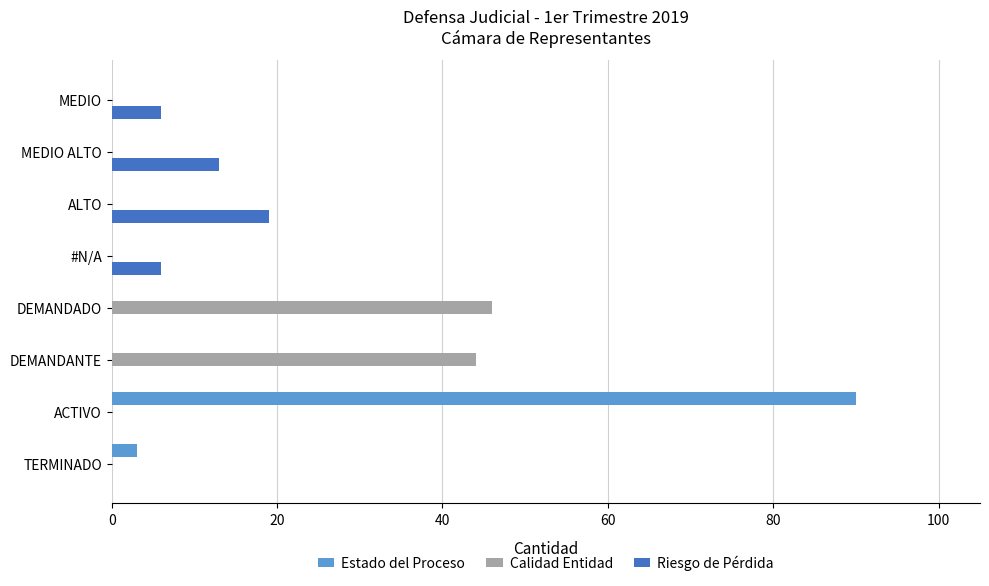

Which series changed the most between ACTIVO and MEDIO ALTO?

Estado del Proceso